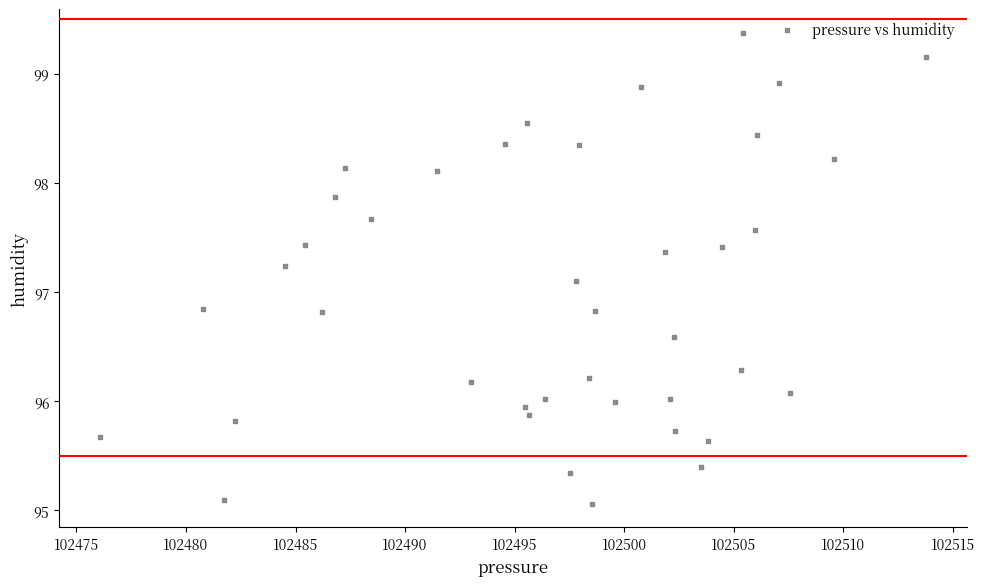

What is the range of X values (max minus min)?

37.7